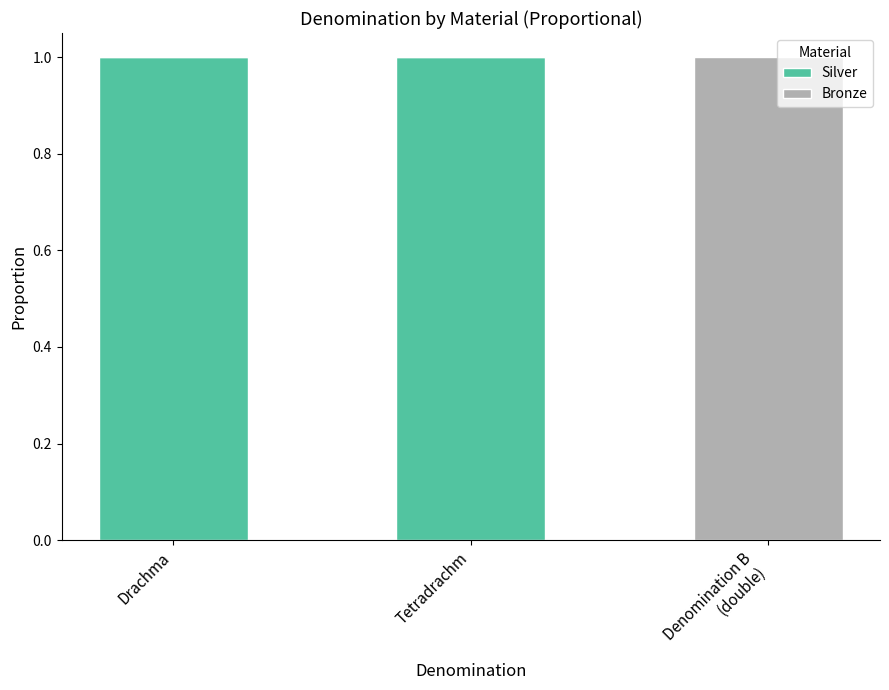

The Silver series shows 1 at Tetradrachm. True or false?

True